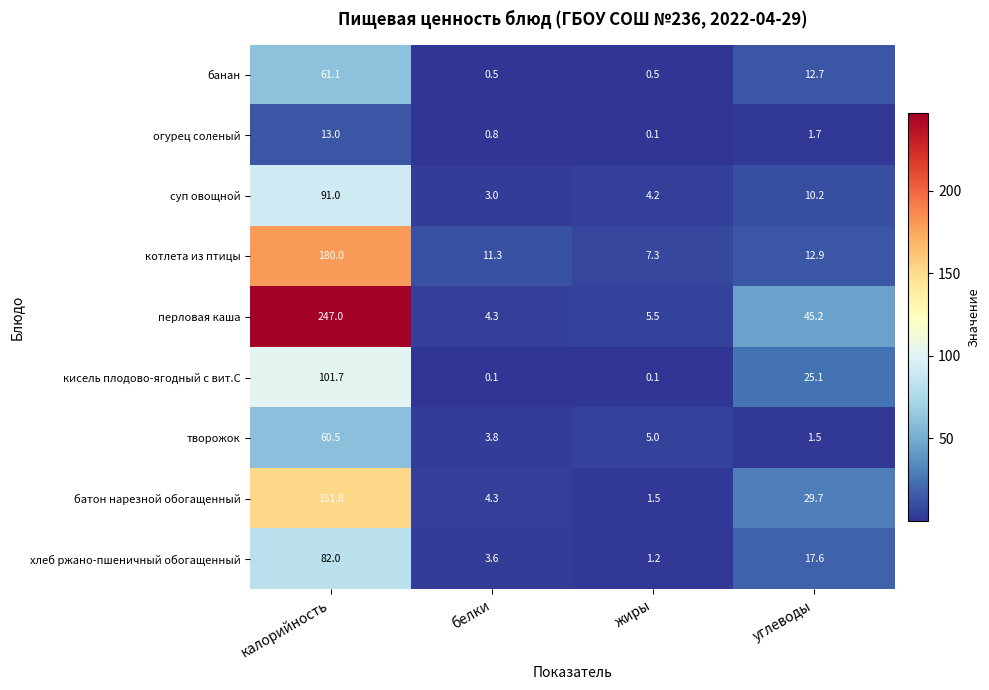

The value of суп овощной at белки is 3.0. True or false?

True